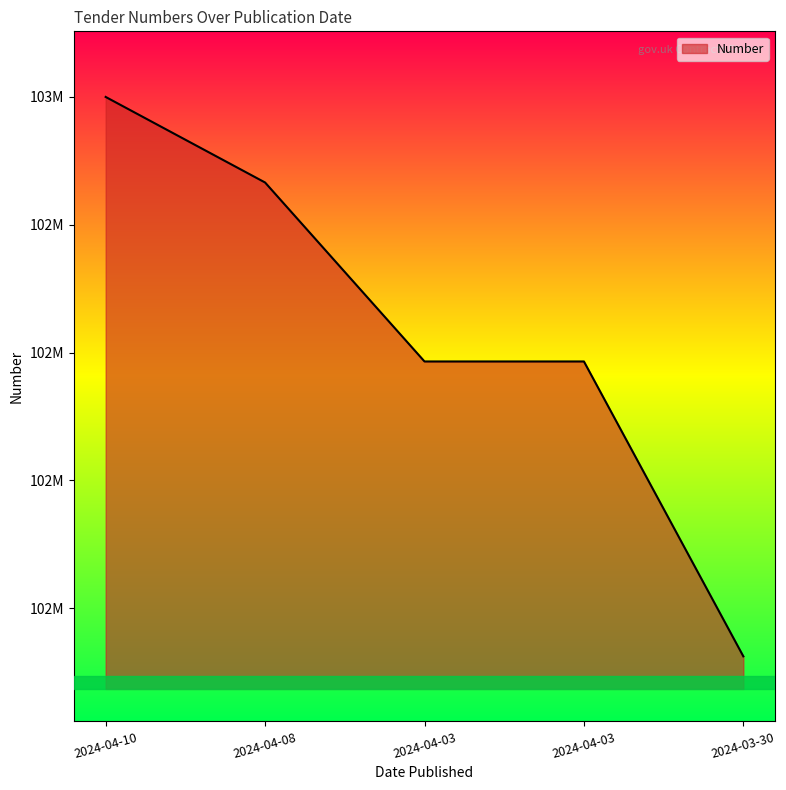

True or false: the data has more than 0 interior local peaks.

False